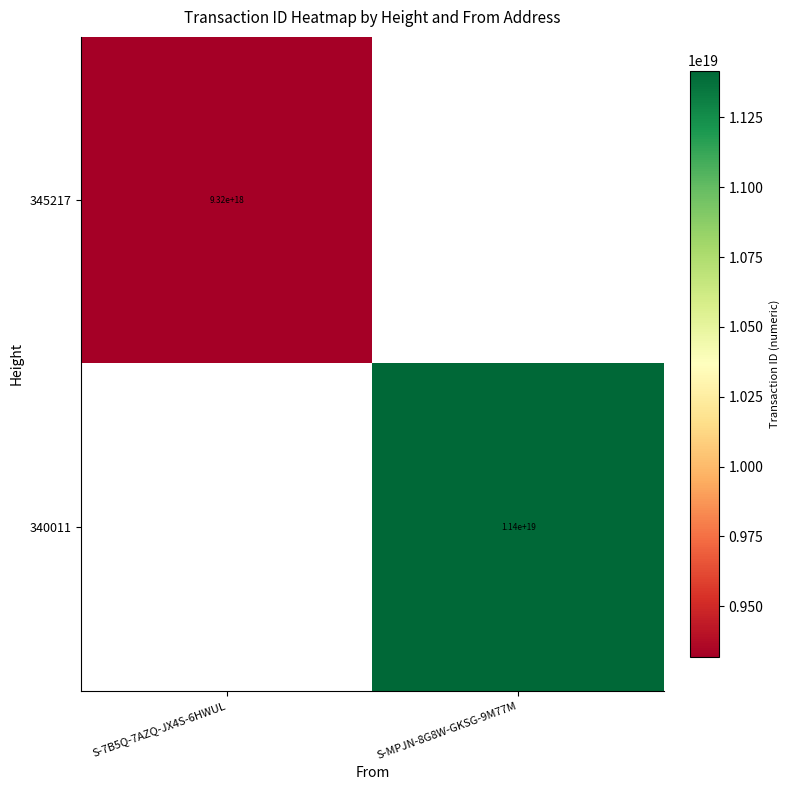

Is it true that 345217 equals 9320000000000000000 at S-7B5Q-7AZQ-JX4S-6HWUL?

True